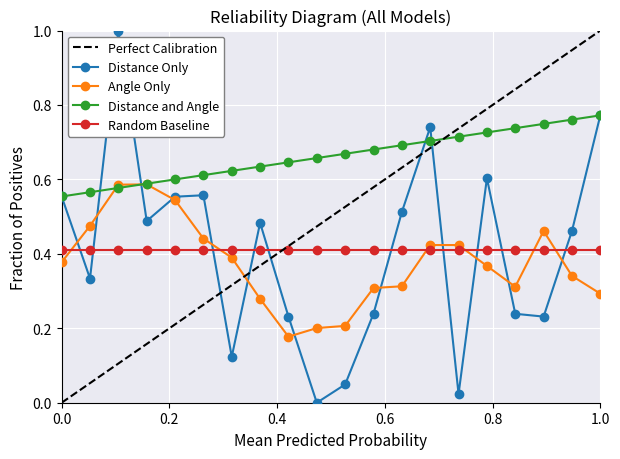

How many times do Distance Only and Random Baseline cross each other?

10